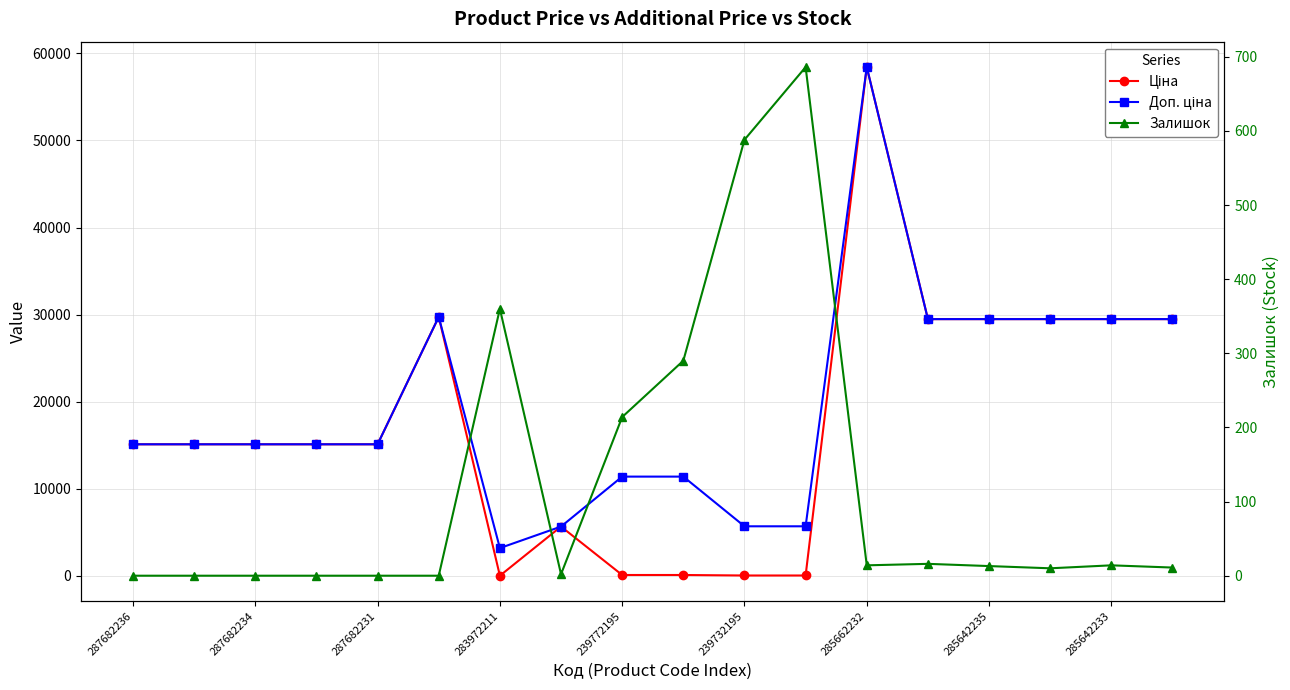

What is the sum of all Доп. ціна values?

354340.1